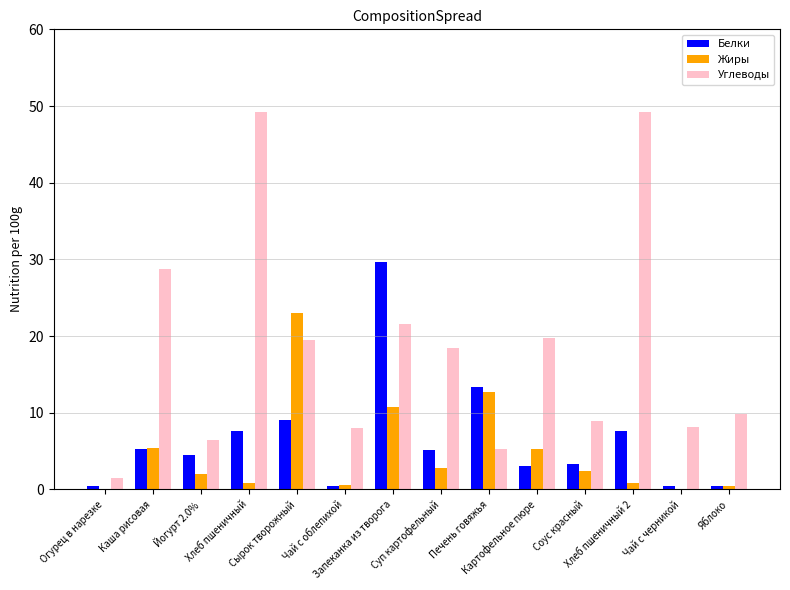

Which series has the largest total across all categories?

Углеводы